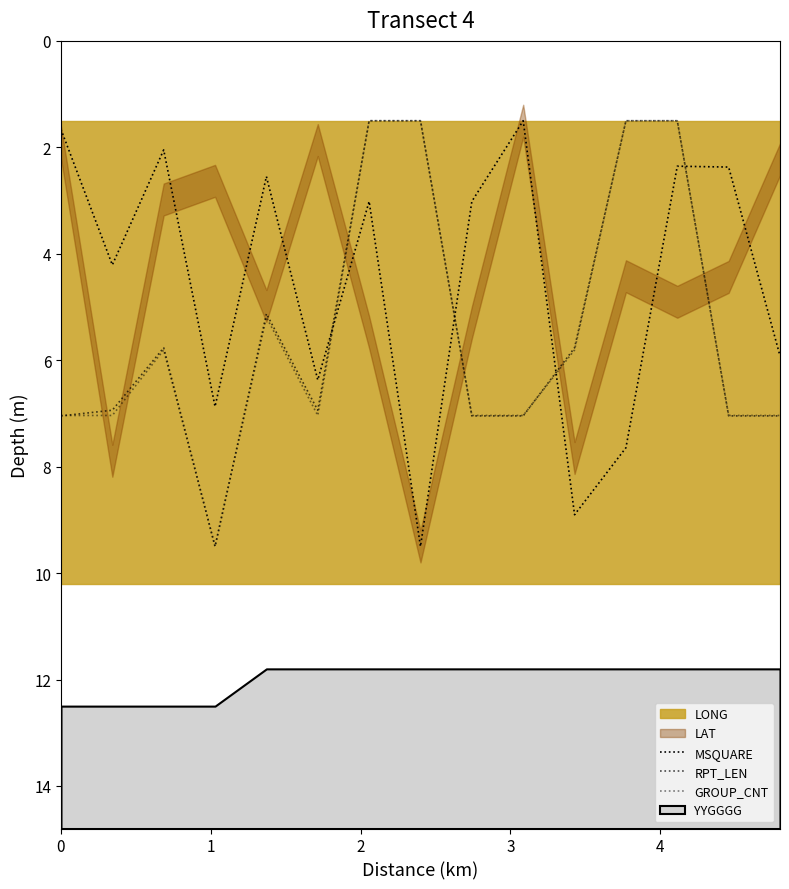

How many times do GROUP_CNT and RPT_LEN cross each other?

2